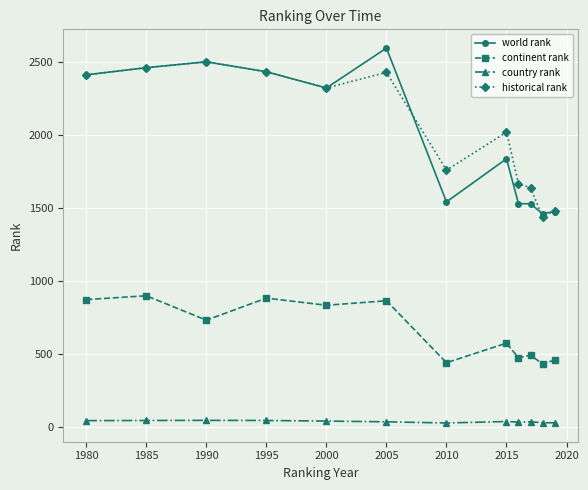

In country rank, how many points are lower than both neighbors (excluding endpoints)?

2